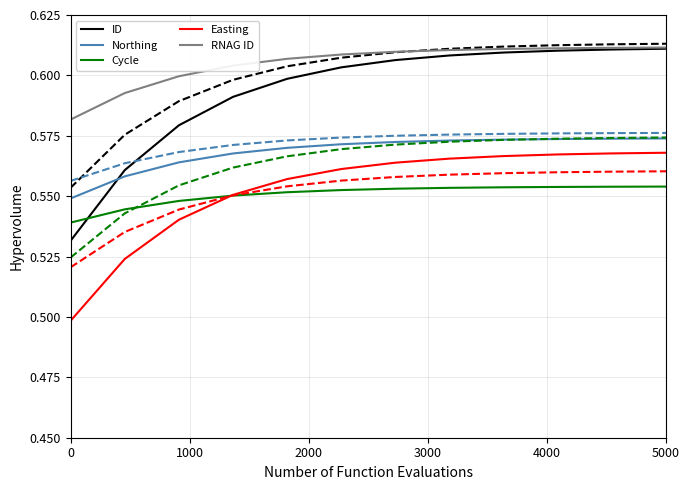

Is this an area chart (filled region under the line)?

No